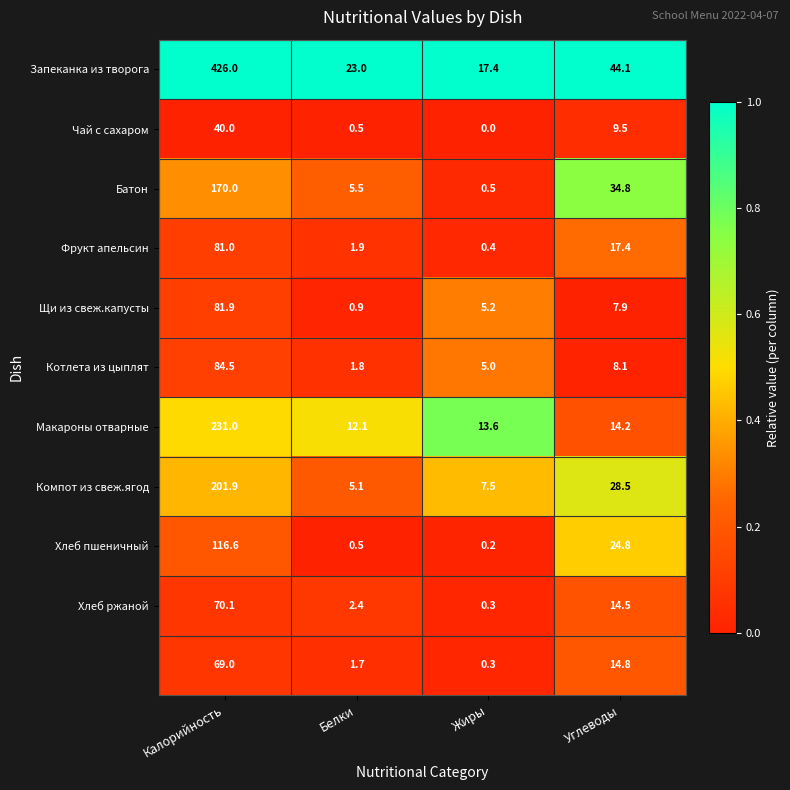

At how many categories does at least one series exceed 0?

4